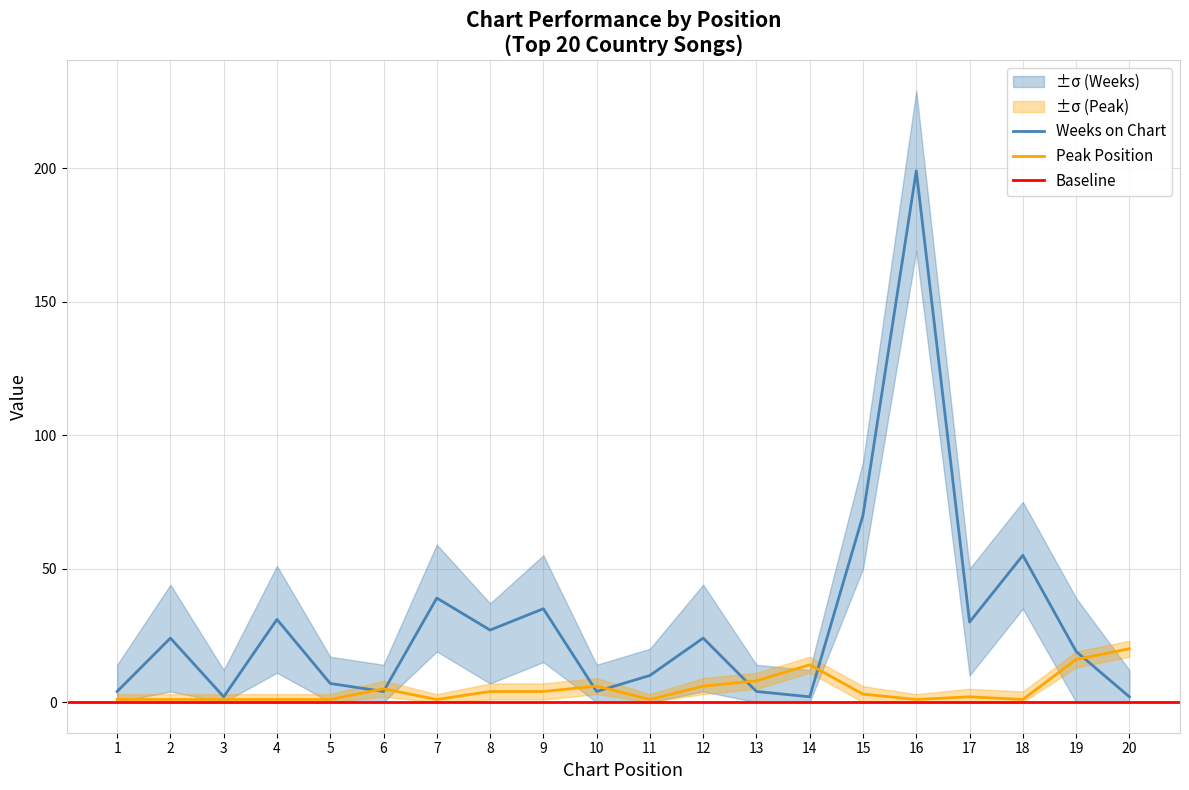

Between 6 and 4, which is larger?

4